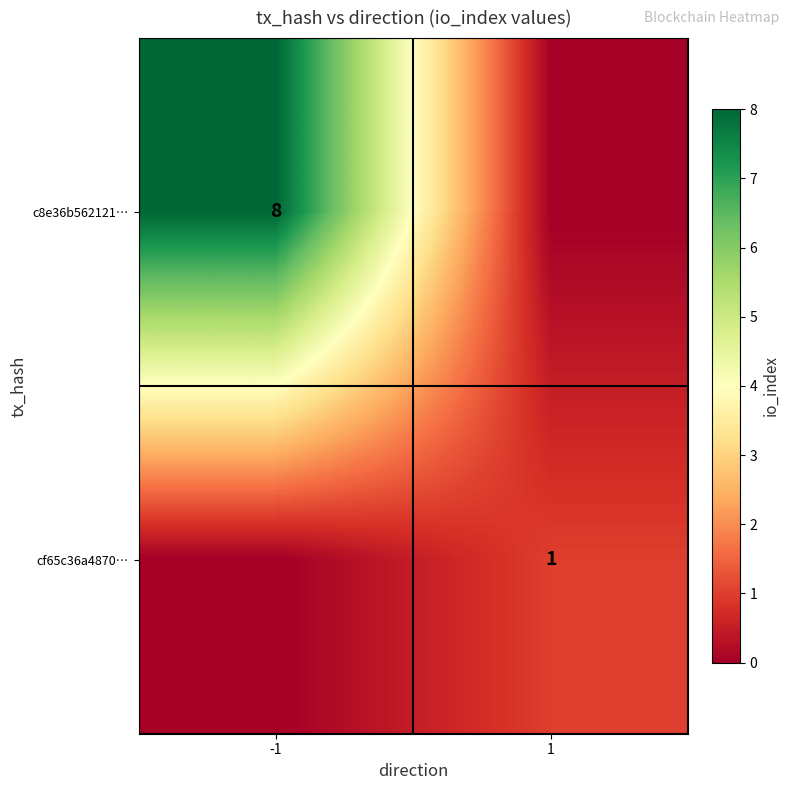

What is the maximum value shown in the chart?

8